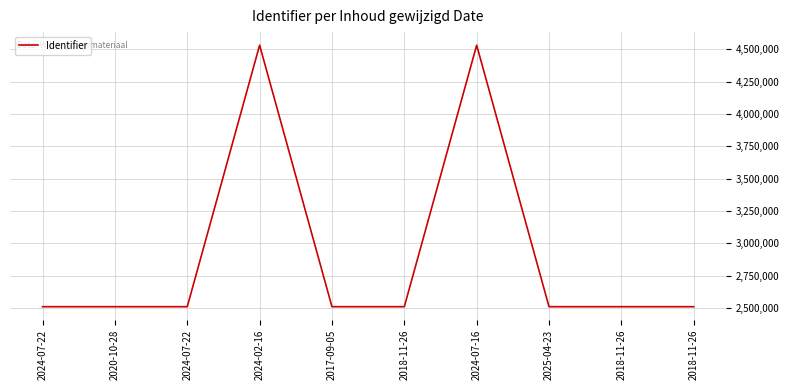

Does the chart display data point markers on the line(s)?

No